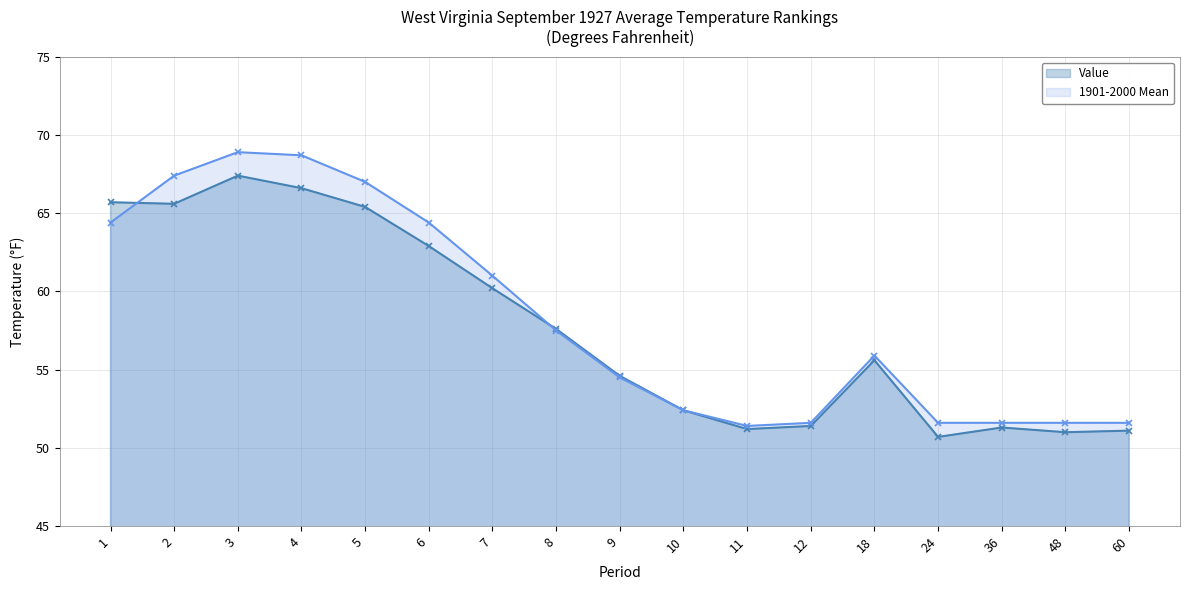

Reading left to right, transcribe all the data shown in this chart.

Value: 1=65.7	2=65.6	3=67.4	4=66.6	5=65.4	6=62.9	7=60.2	8=57.6	9=54.6	10=52.4	11=51.2	12=51.4	18=55.6	24=50.7	36=51.3	48=51.0	60=51.1
1901-2000 Mean: 1=64.4	2=67.4	3=68.9	4=68.7	5=67.0	6=64.4	7=61.0	8=57.5	9=54.5	10=52.4	11=51.4	12=51.6	18=55.9	24=51.6	36=51.6	48=51.6	60=51.6